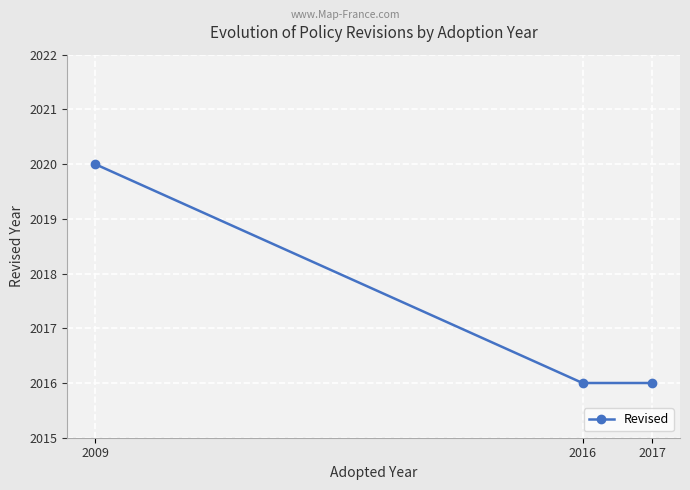

What is the ratio of the value at 2016 to the value at 2009?

1.0